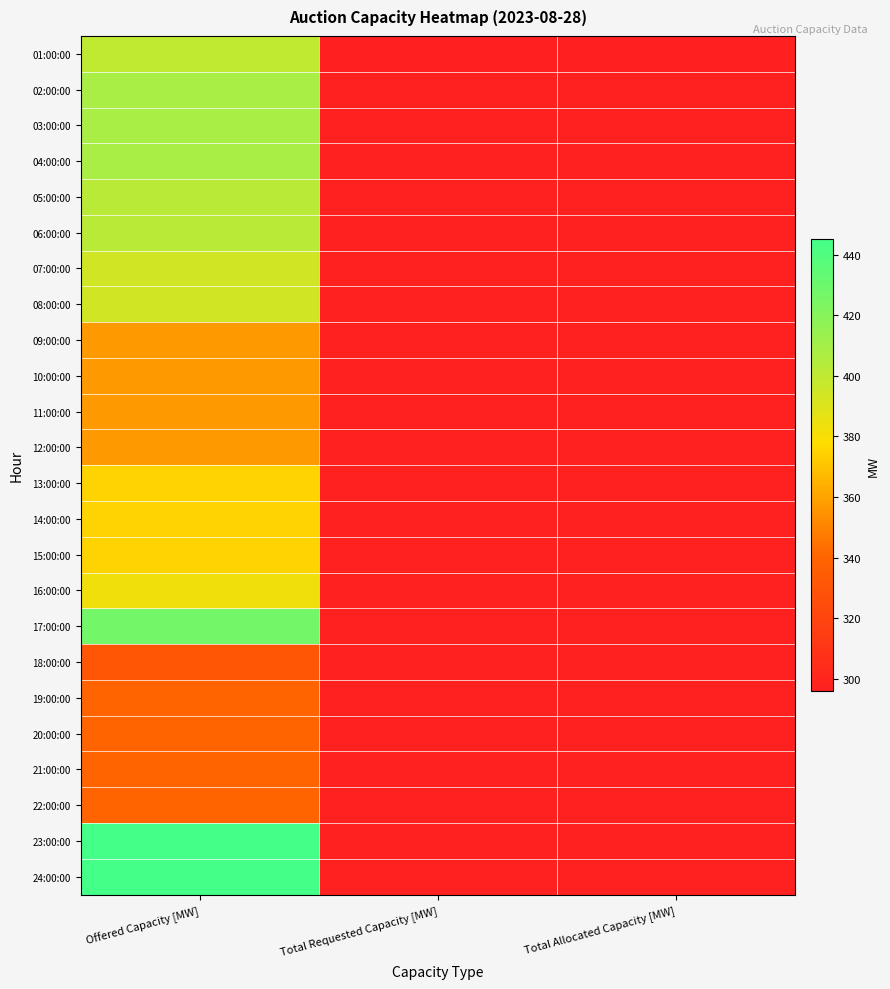

What is the greatest value displayed?

445